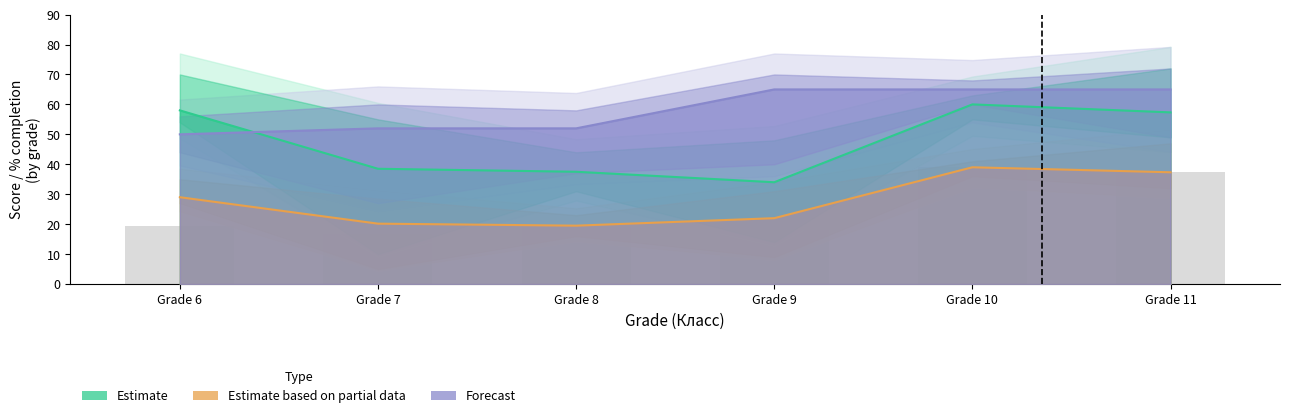

True or false: Estimate (avg % completion) has a value of 27.4 at Grade 11.

False